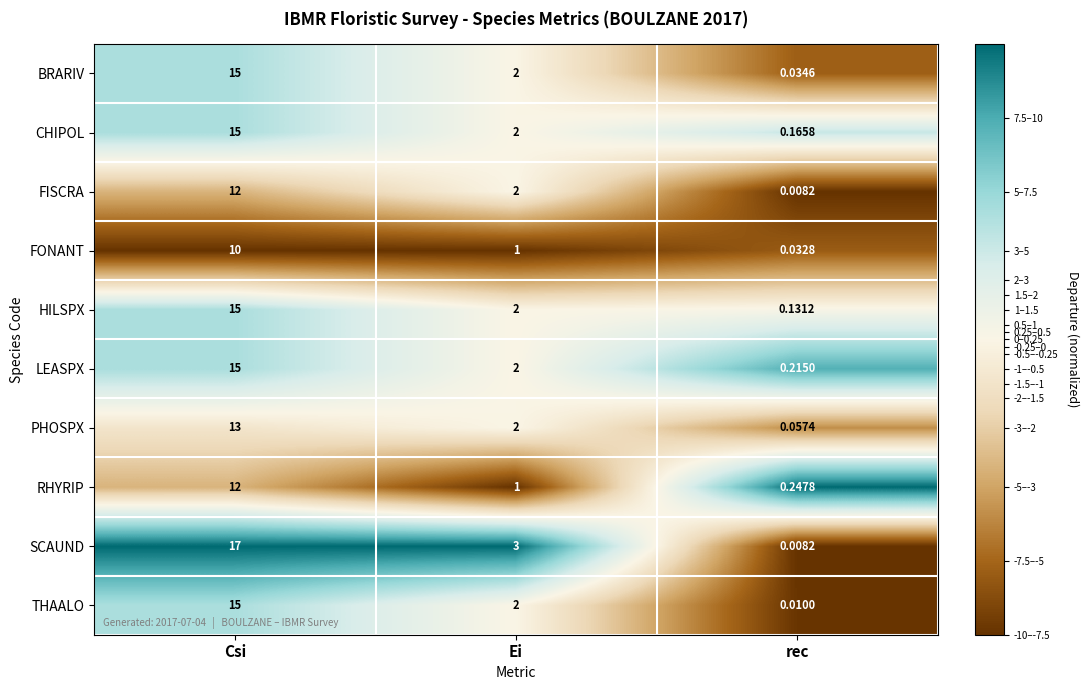

At which category is the sum across all series the highest?

Csi